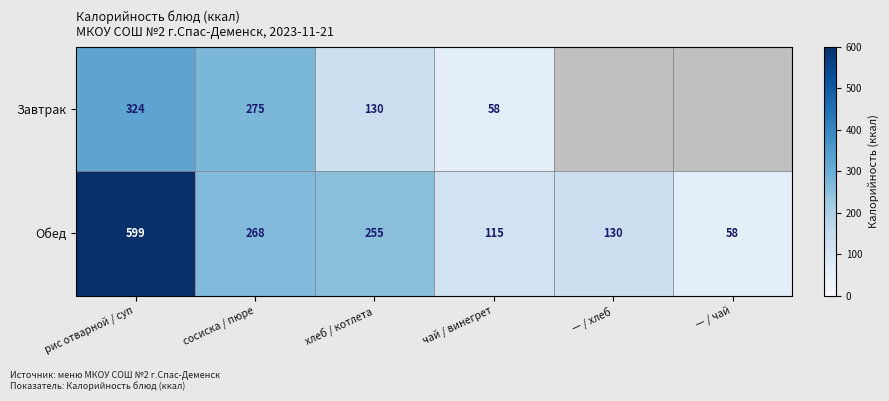

Count the number of categories in the chart.

6